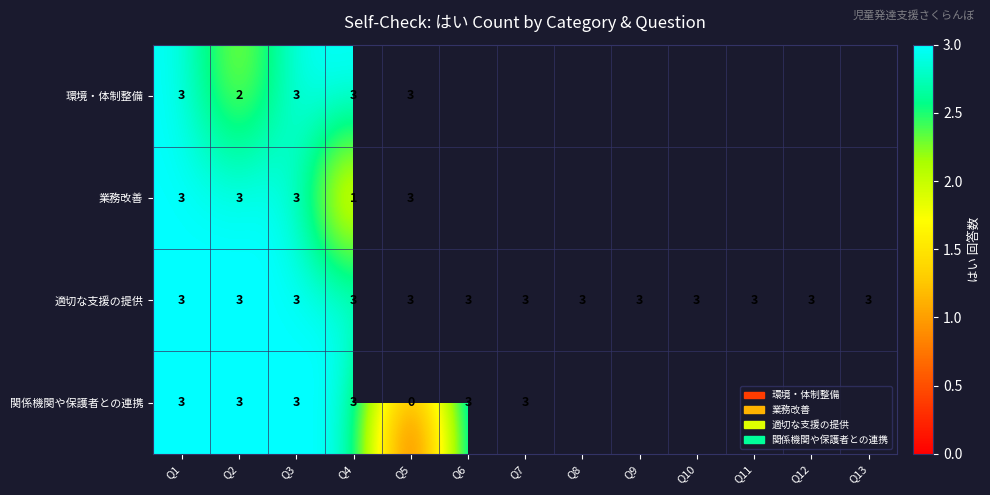

Is it true that 環境・体制整備 equals 3 at Q2?

False